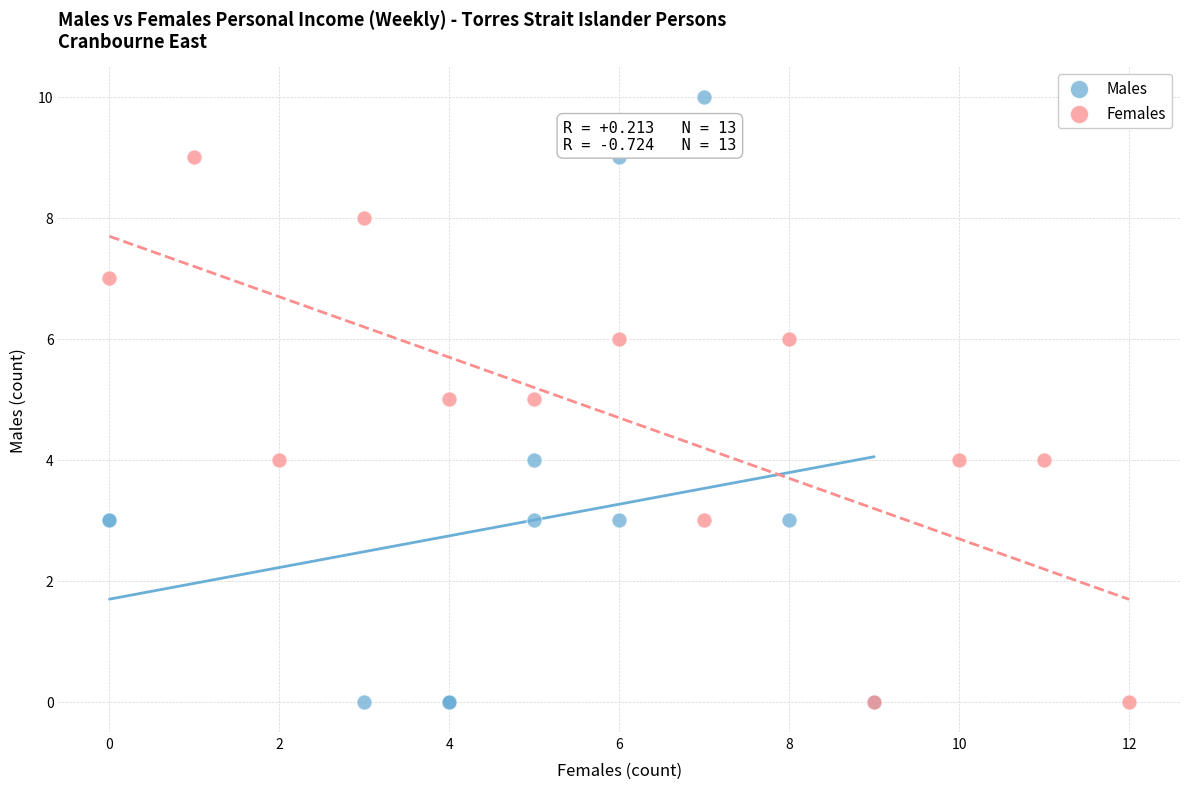

What are all the series names shown in the legend?

Males, Females